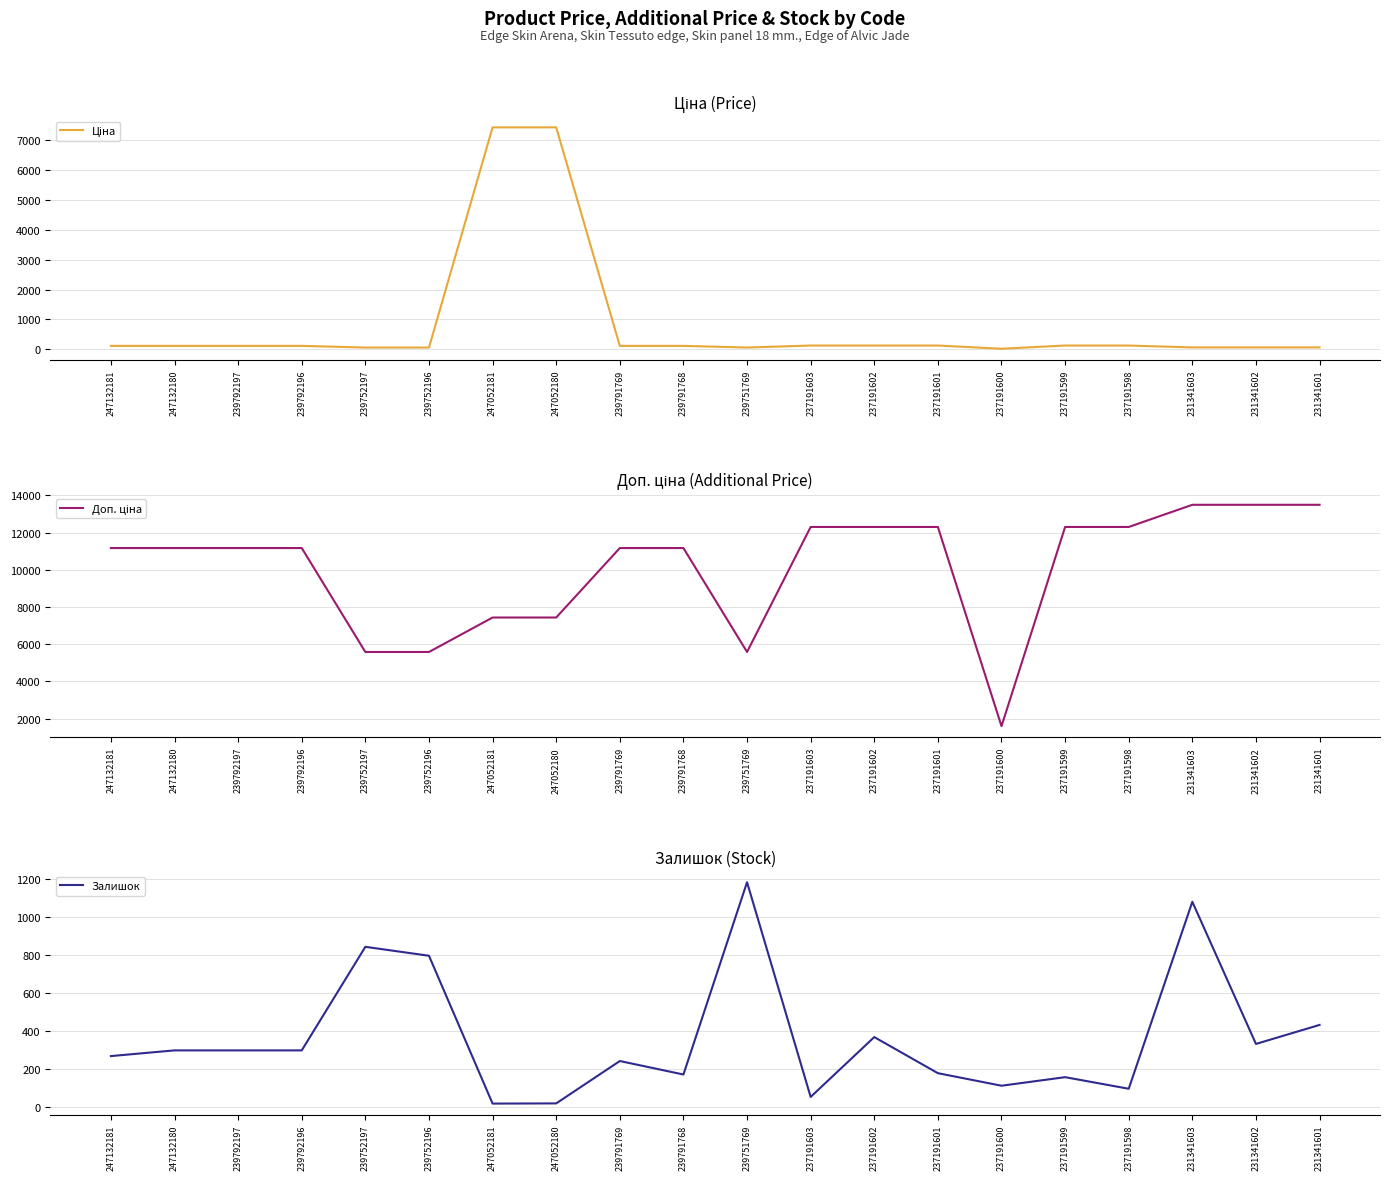

Does the chart display data point markers on the line(s)?

No